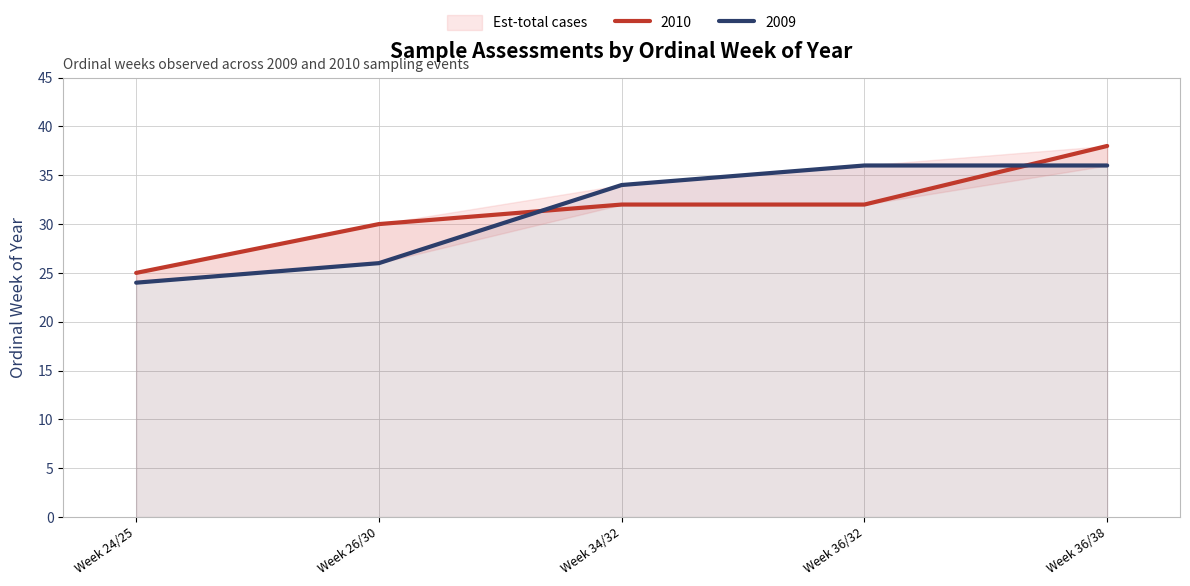

Rank the series at Week 26/30 from lowest to highest value.

2009, 2010